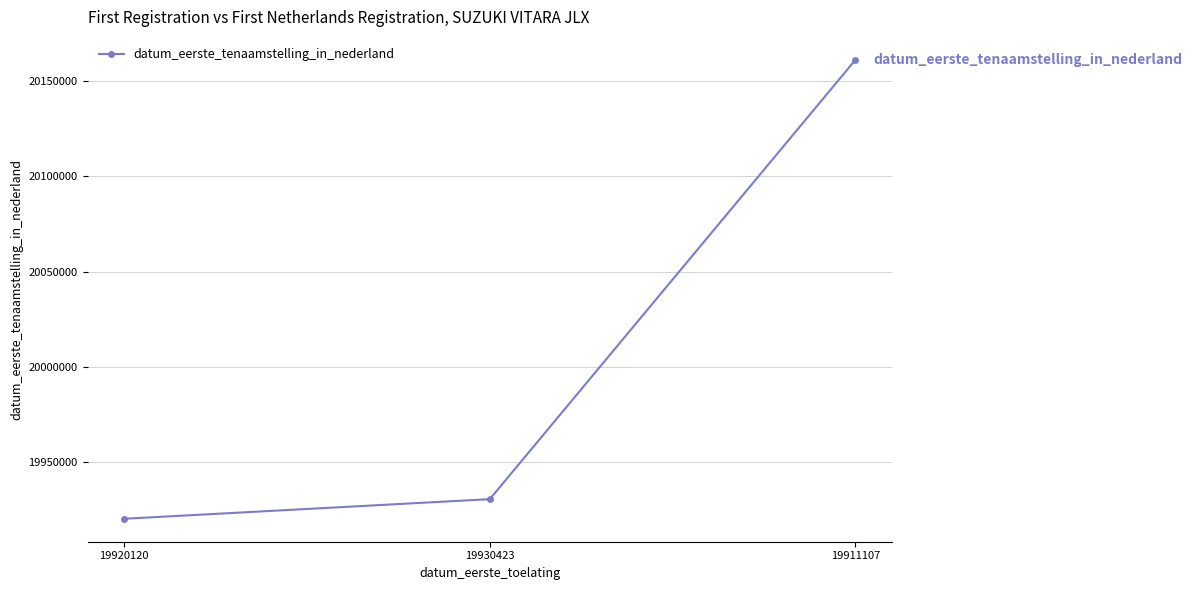

Where is the data nearest to the value 20040674?

19930423